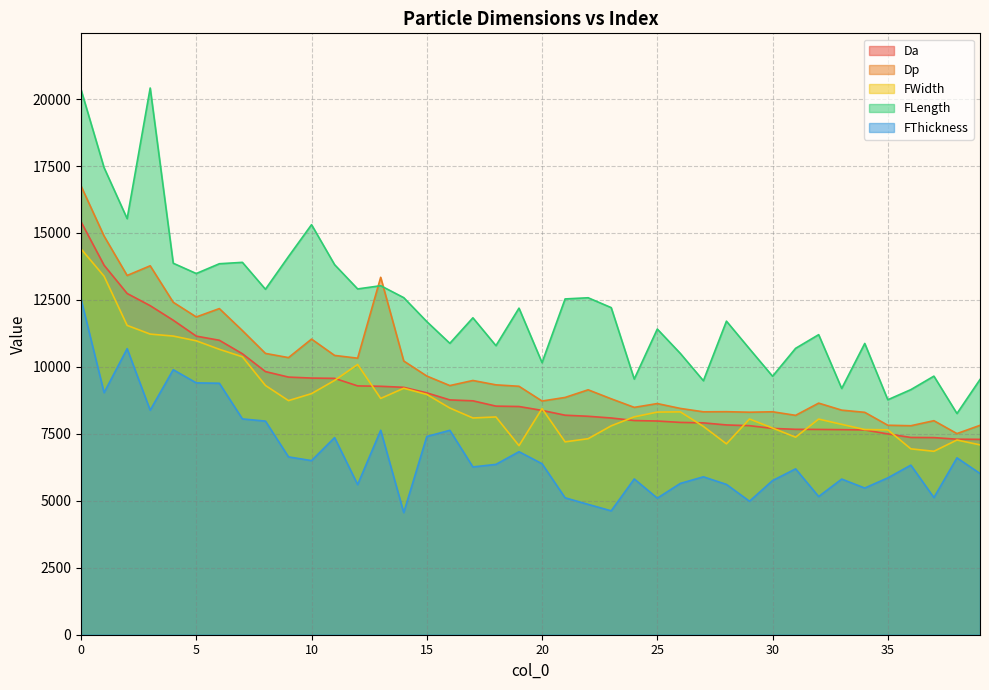

True or false: Da and FThickness intersect in this chart.

False